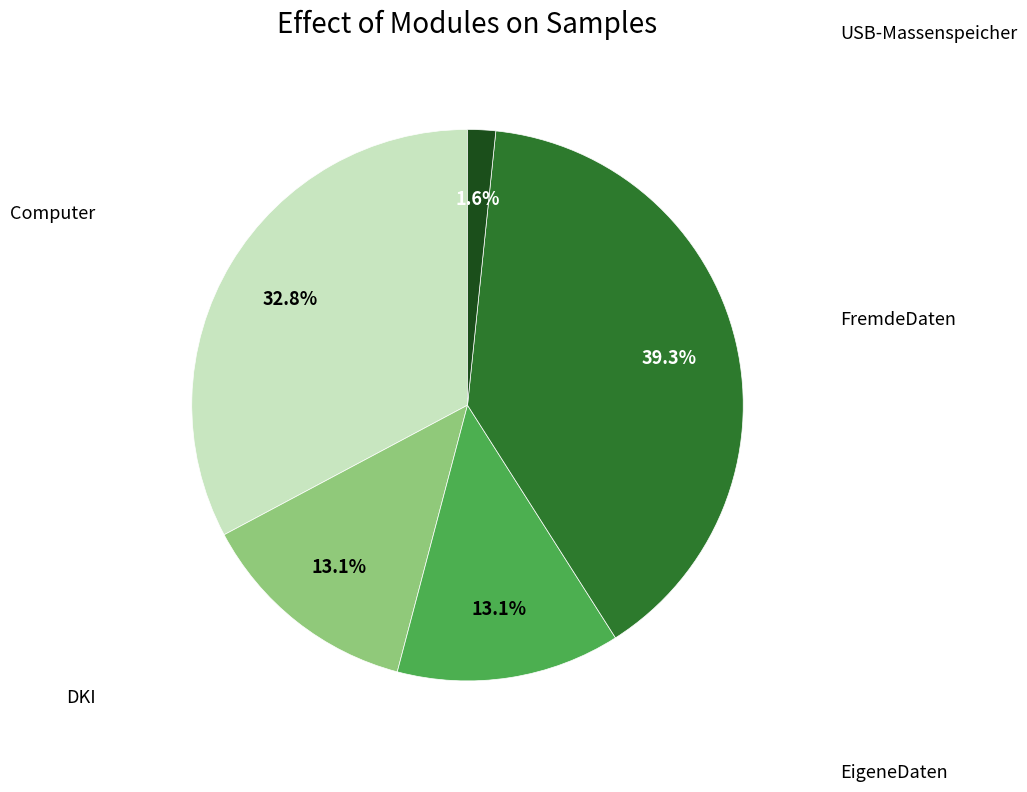

To the nearest percent, what is the difference between the Computer and USB-Massenspeicher slice percentages?

31%